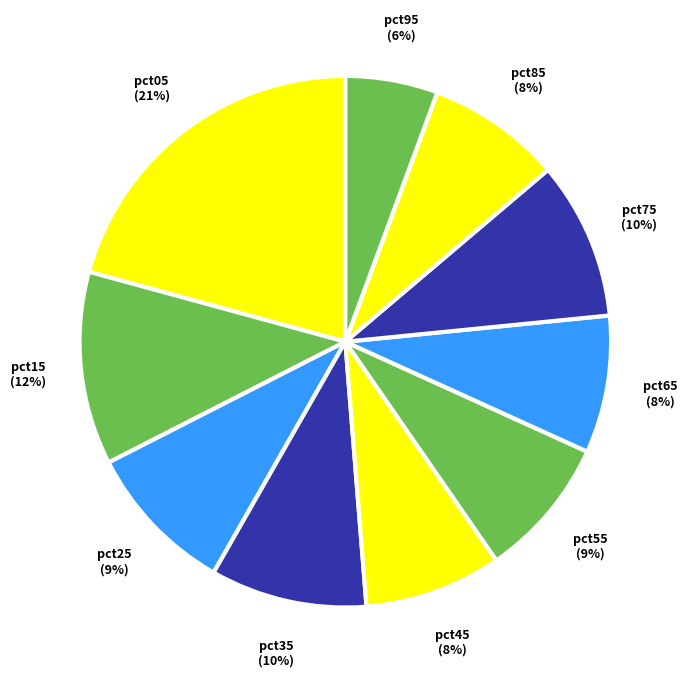

Which category has the biggest portion of the pie?

pct05